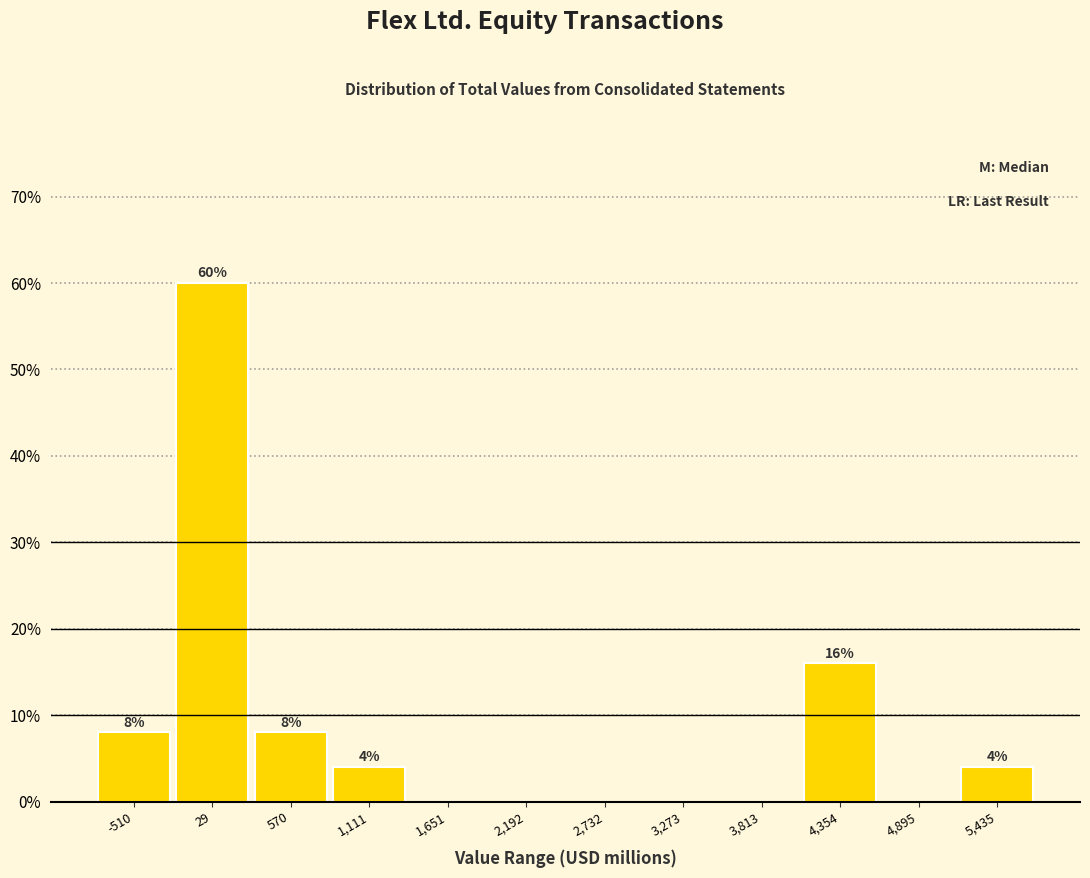

Which range on the x-axis has the tallest bar?

-200 to 300